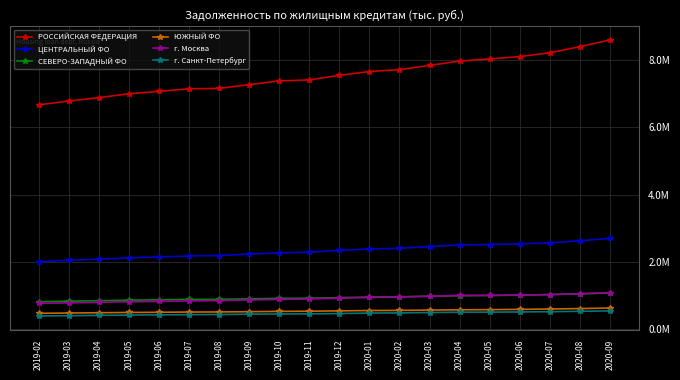

Reading left to right, what are all the values shown in this chart?

РОССИЙСКАЯ ФЕДЕРАЦИЯ: 2019-02=6667739	2019-03=6780035	2019-04=6882249	2019-05=6995749	2019-06=7068907	2019-07=7144389	2019-08=7157826	2019-09=7268190	2019-10=7379141	2019-11=7408023	2019-12=7546537	2020-01=7657855	2020-02=7714224	2020-03=7841216	2020-04=7969214	2020-05=8031951	2020-06=8102279	2020-07=8216394	2020-08=8396407	2020-09=8597314
ЦЕНТРАЛЬНЫЙ ФО: 2019-02=2009160	2019-03=2049877	2019-04=2083790	2019-05=2124041	2019-06=2150793	2019-07=2179235	2019-08=2192385	2019-09=2234945	2019-10=2270938	2019-11=2292840	2019-12=2344904	2020-01=2383829	2020-02=2407570	2020-03=2458629	2020-04=2507256	2020-05=2518982	2020-06=2537007	2020-07=2569964	2020-08=2632291	2020-09=2701438
СЕВЕРО-ЗАПАДНЫЙ ФО: 2019-02=820107	2019-03=835746	2019-04=850396	2019-05=866832	2019-06=877773	2019-07=888670	2019-08=891461	2019-09=906998	2019-10=920084	2019-11=924316	2019-12=941414	2020-01=957699	2020-02=966203	2020-03=983174	2020-04=999666	2020-05=1005403	2020-06=1016011	2020-07=1033213	2020-08=1055833	2020-09=1080583
ЮЖНЫЙ ФО: 2019-02=476559	2019-03=484268	2019-04=493208	2019-05=501236	2019-06=507128	2019-07=513621	2019-08=516684	2019-09=524317	2019-10=533463	2019-11=538323	2019-12=549057	2020-01=559011	2020-02=563021	2020-03=571653	2020-04=580708	2020-05=585368	2020-06=592780	2020-07=603655	2020-08=617708	2020-09=632581
г. Москва: 2019-02=769874	2019-03=787639	2019-04=802224	2019-05=819214	2019-06=830774	2019-07=844217	2019-08=853666	2019-09=873615	2019-10=888050	2019-11=901486	2019-12=927086	2020-01=946961	2020-02=958819	2020-03=984785	2020-04=1008367	2020-05=1010360	2020-06=1017497	2020-07=1031769	2020-08=1059920	2020-09=1091617
г. Санкт-Петербург: 2019-02=397074	2019-03=406034	2019-04=414412	2019-05=423916	2019-06=430558	2019-07=437303	2019-08=440556	2019-09=450153	2019-10=456921	2019-11=460392	2019-12=470179	2020-01=482856	2020-02=488532	2020-03=499714	2020-04=509219	2020-05=511374	2020-06=516557	2020-07=524473	2020-08=535771	2020-09=548070